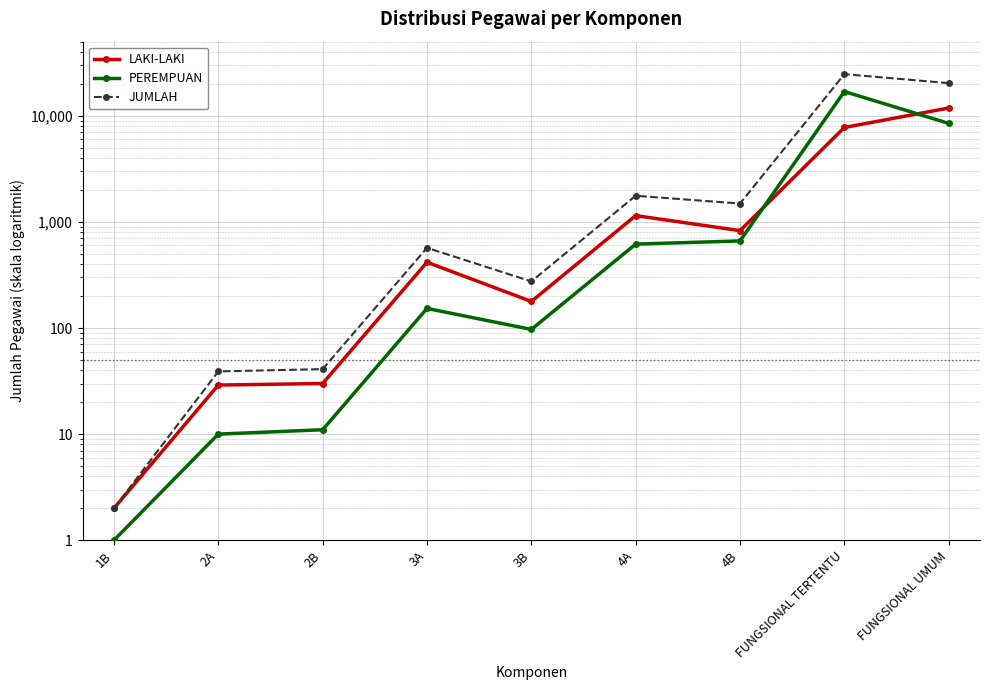

True or false: PEREMPUAN has a value of 5574 at FUNGSIONAL UMUM.

False